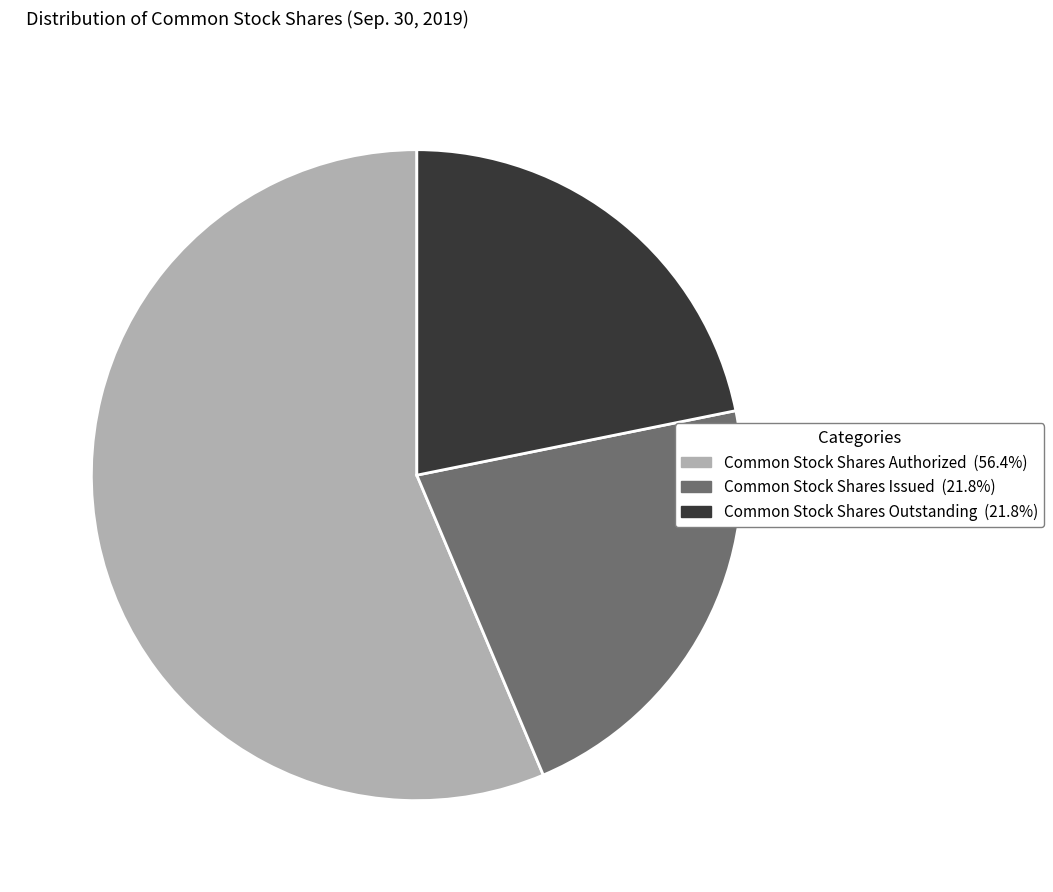

Is the sum of Common Stock Shares Authorized and Common Stock Shares Outstanding greater than half?

Yes